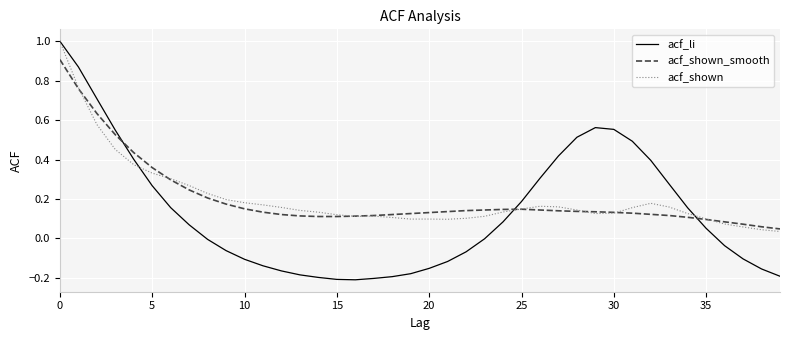

True or false: acf_shown_smooth and acf_li cross at least once.

True